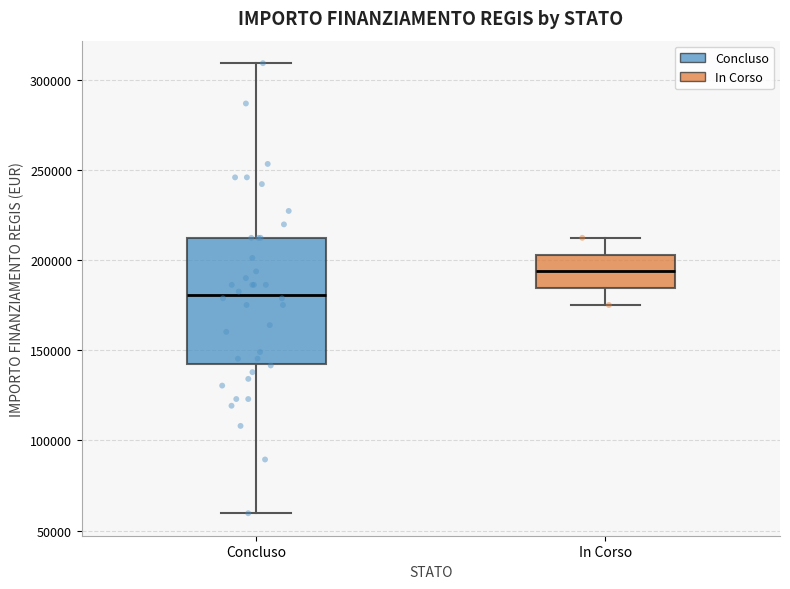

Reading left to right, transcribe this box plot: for each box, give where its median line is, the range the box spans, and where its two whiskers end, as read against the y-axis. The values are not printed on the chart, so give them approximately, as read against the axis.

Concluso: median 180000, box 145000 to 210000, whiskers 60000 to 310000
In Corso: median 195000, box 185000 to 205000, whiskers 175000 to 210000